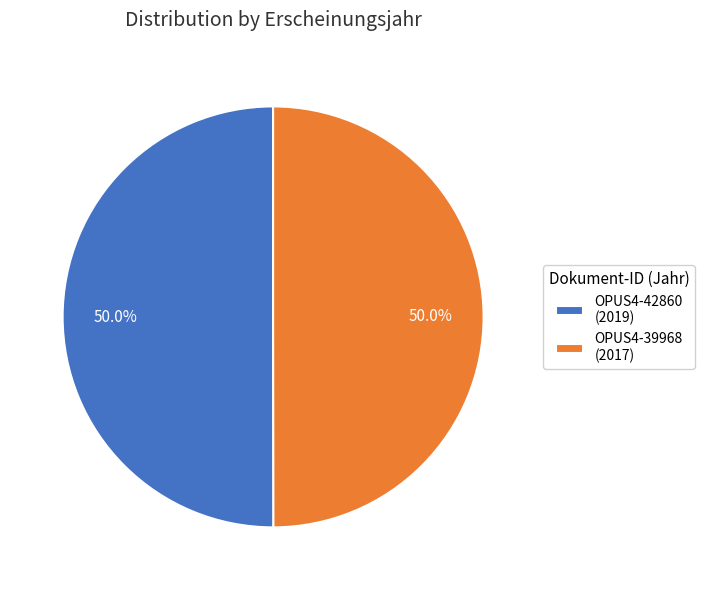

What percentage is the OPUS4-42860 slice, to the nearest percent?

50%